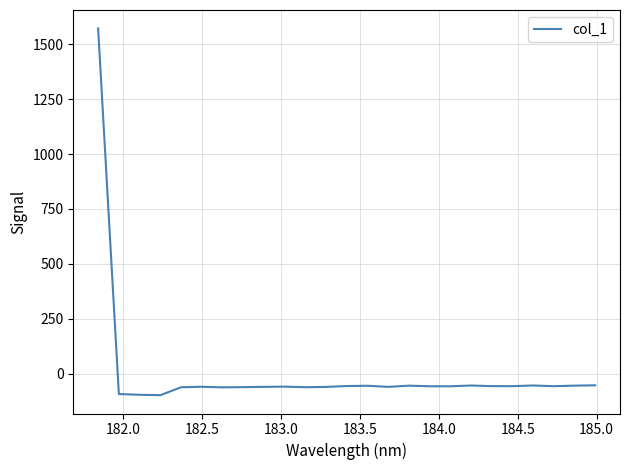

What is the greatest value displayed?

1571.6